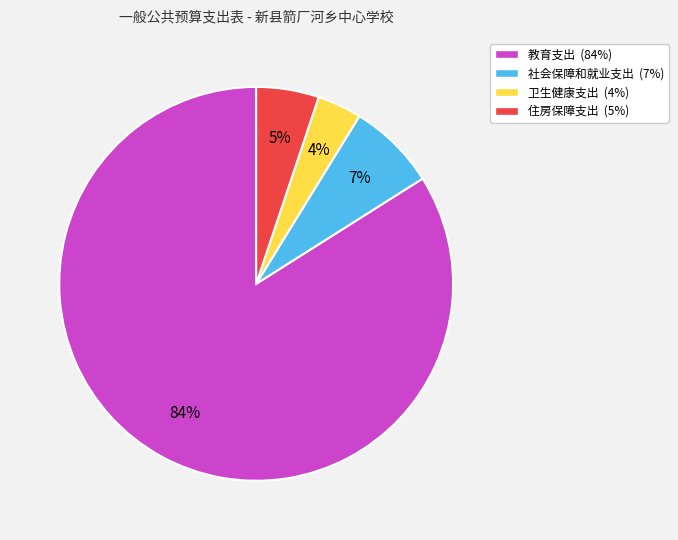

True or false: 住房保障支出 accounts for 18% of the total.

False